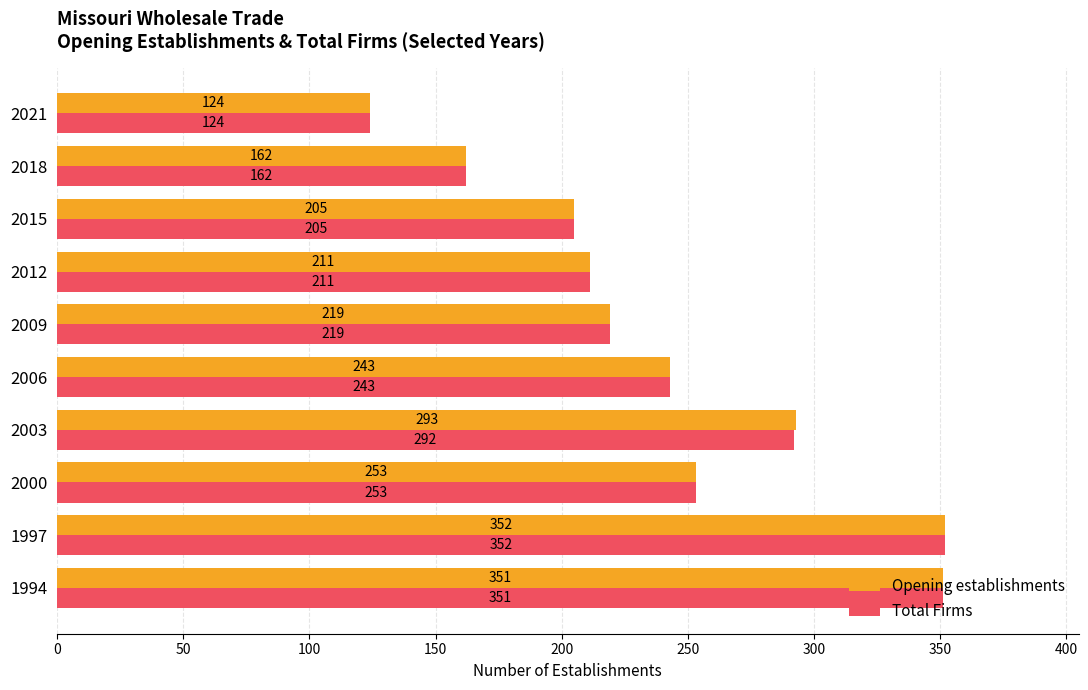

Is it true that Total Firms equals 138 at 2000?

False